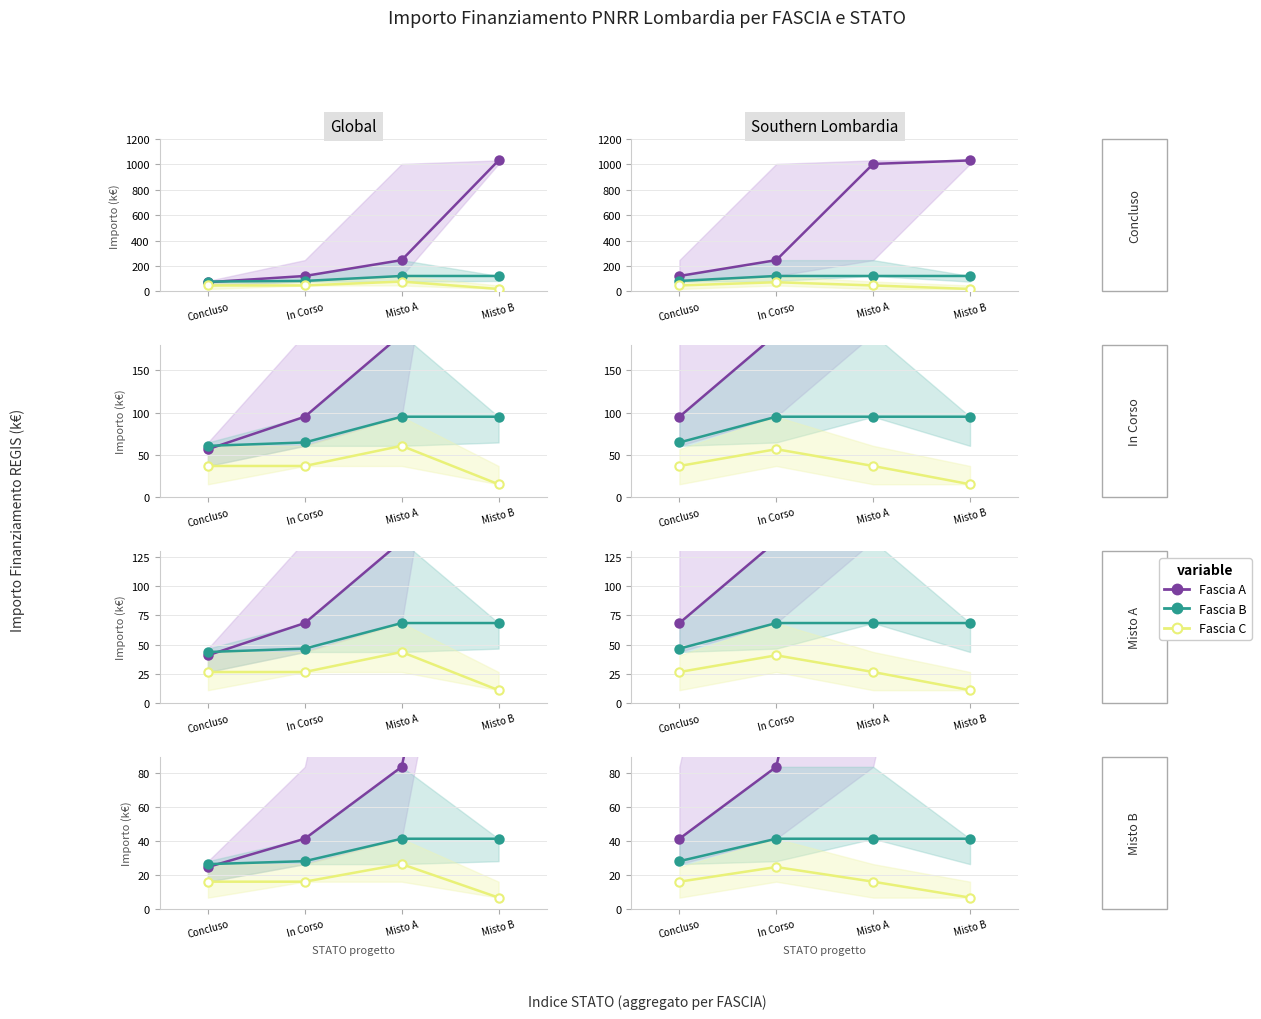

Between Concluso and Misto A, which series saw the biggest shift?

Fascia A